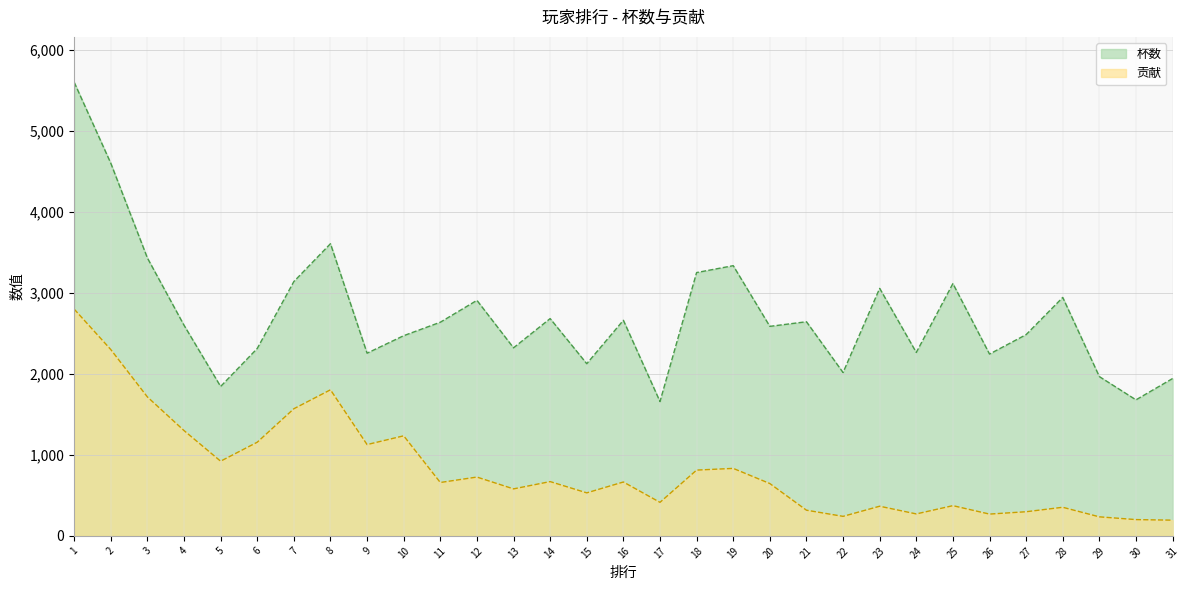

In 杯数, how many points are lower than both neighbors (excluding endpoints)?

10